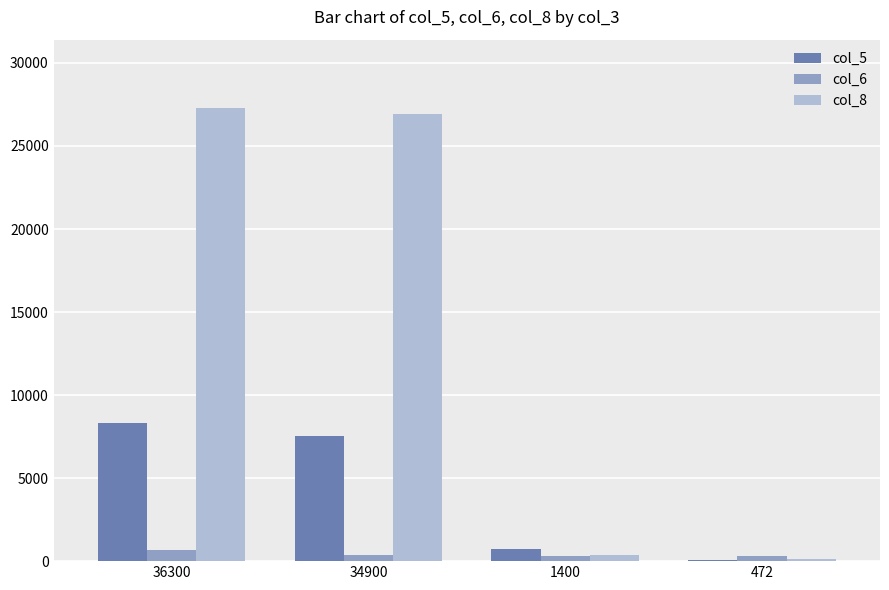

True or false: col_6 has a value of 397 at 34900.

True